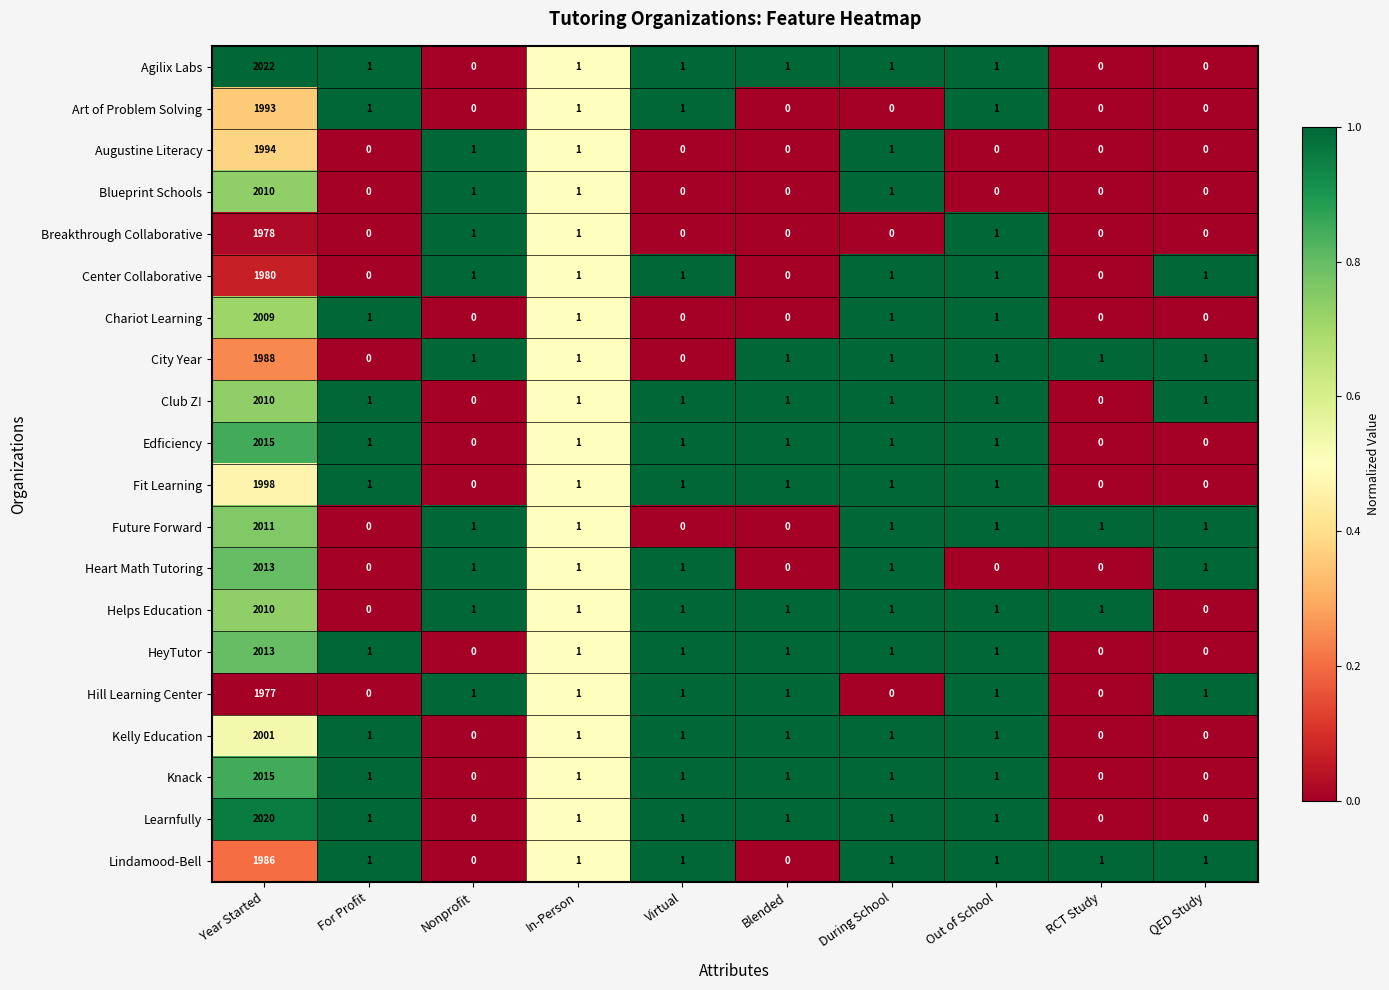

Which series has the widest spread of values?

Agilix Labs